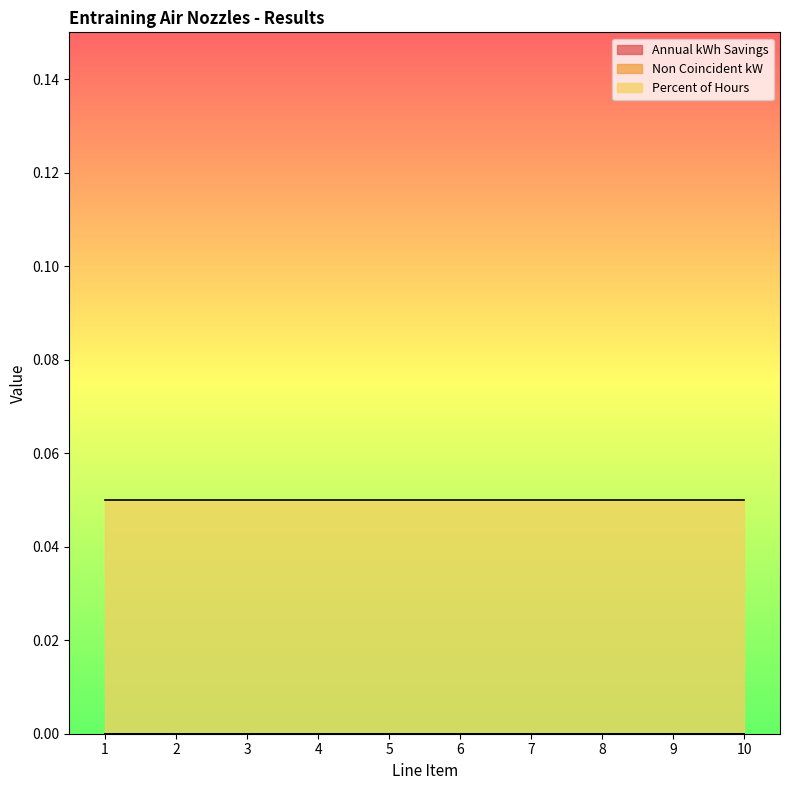

Reading right to left, transcribe all the data shown in this chart.

Annual kWh Savings: 0.0	0.0	0.0	0.0	0.0	0.0	0.0	0.0	0.0	0.0
Non Coincident kW: 0.0	0.0	0.0	0.0	0.0	0.0	0.0	0.0	0.0	0.0
Percent of Hours: 0.1	0.1	0.1	0.1	0.1	0.1	0.1	0.1	0.1	0.1